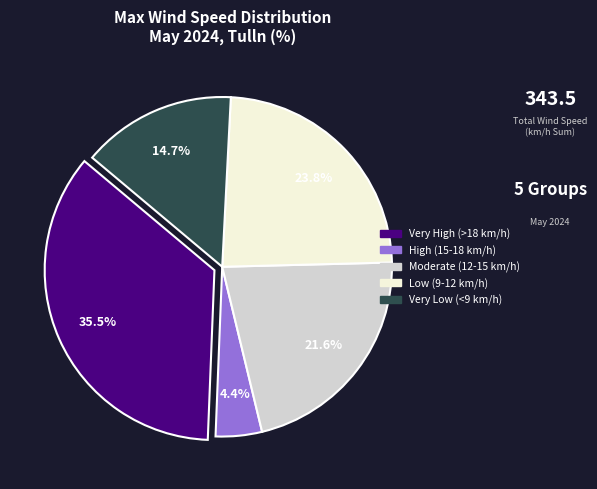

Does any single category account for the majority?

No